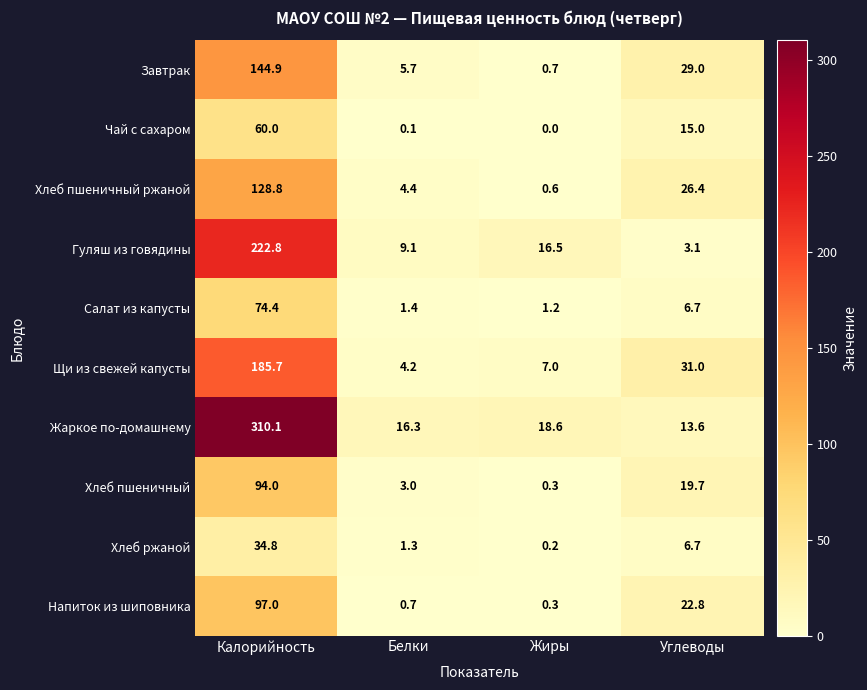

How many values in the Гуляш из говядины series exceed 16?

2